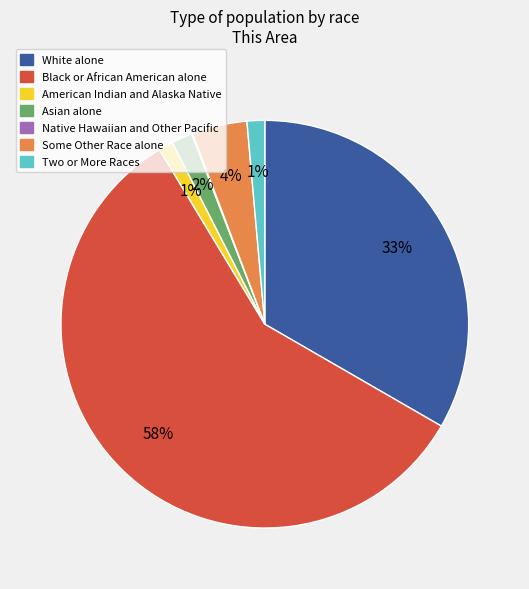

Is it true that White alone is 26% of the pie?

False